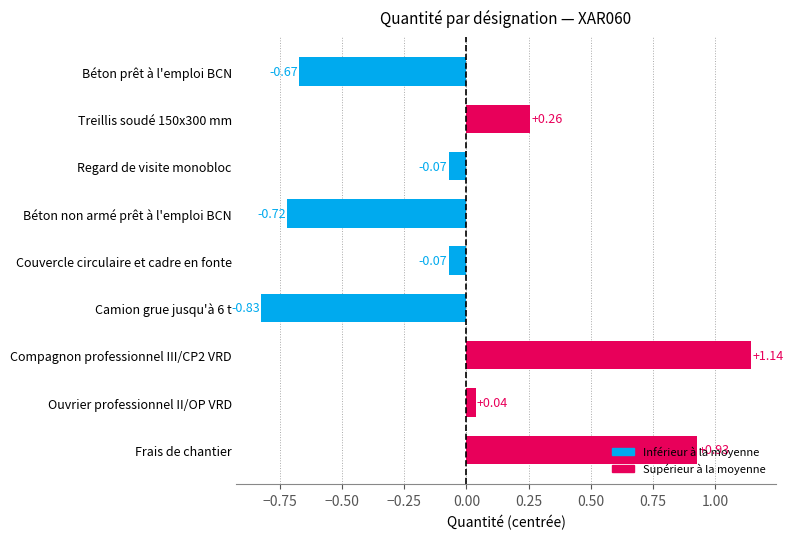

What is the difference between the maximum and minimum values?

2.0